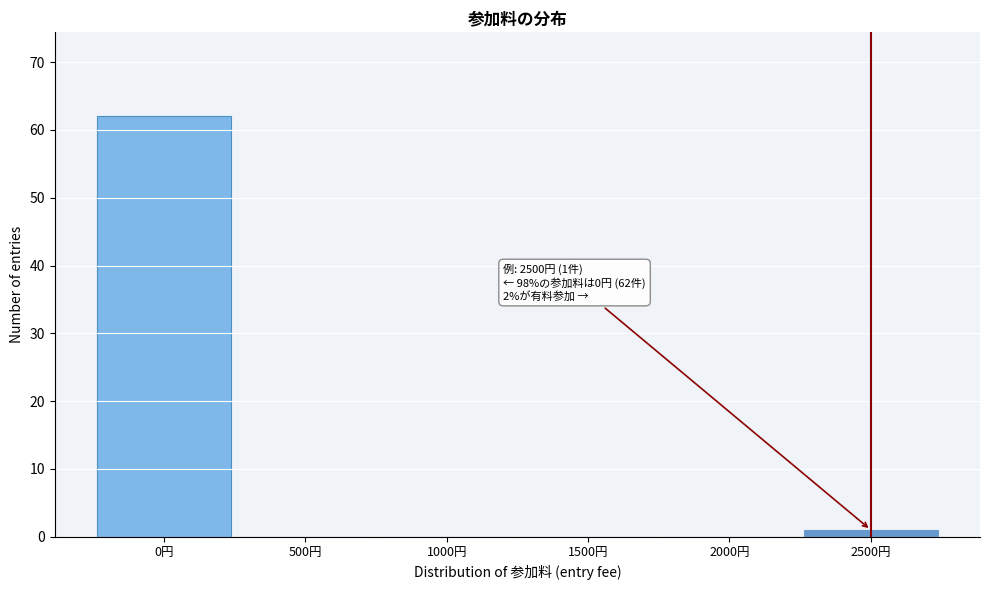

Over which range of the x-axis is the bar tallest?

-250 to 250